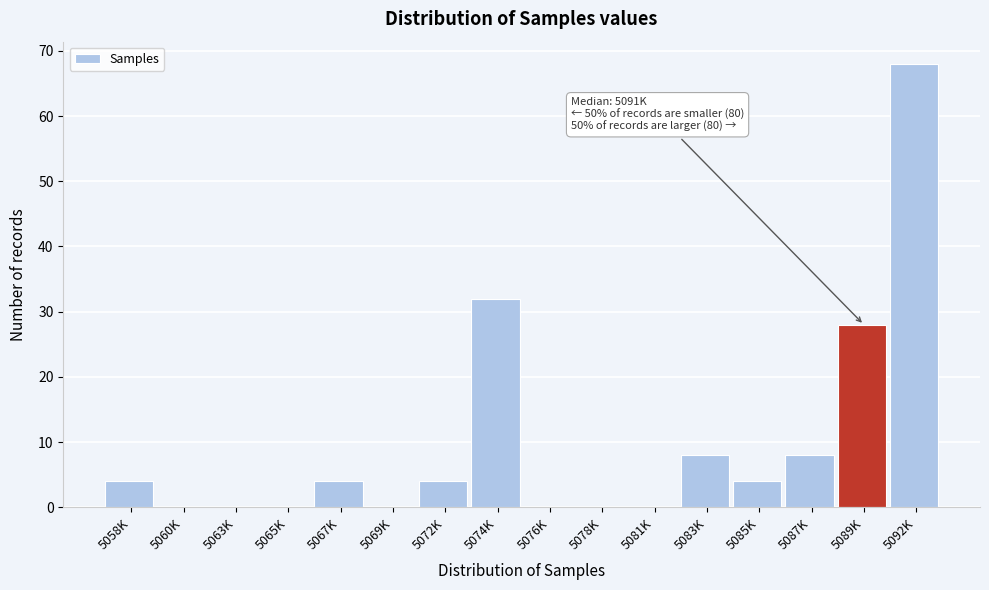

Reading left to right, extract all data points from this chart.

5058K=4	5060K=0	5063K=0	5065K=0	5067K=4	5069K=0	5072K=4	5074K=32	5076K=0	5078K=0	5081K=0	5083K=8	5085K=4	5087K=8	5089K=28	5092K=68